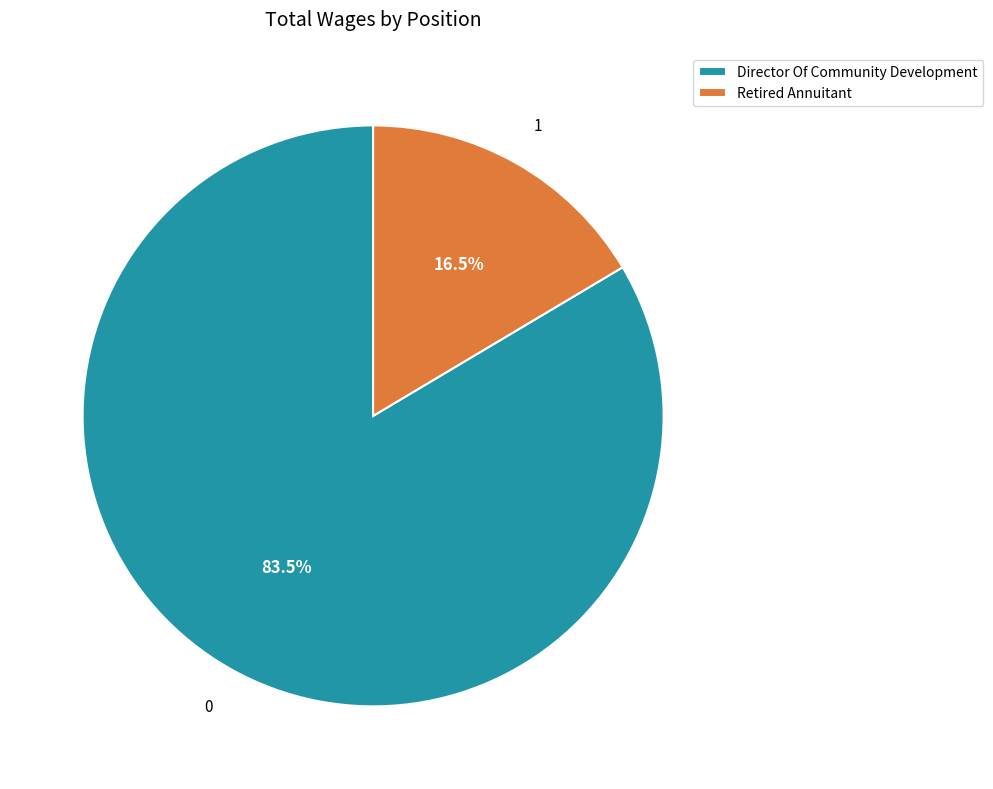

What is the smallest slice in the pie chart?

Retired Annuitant